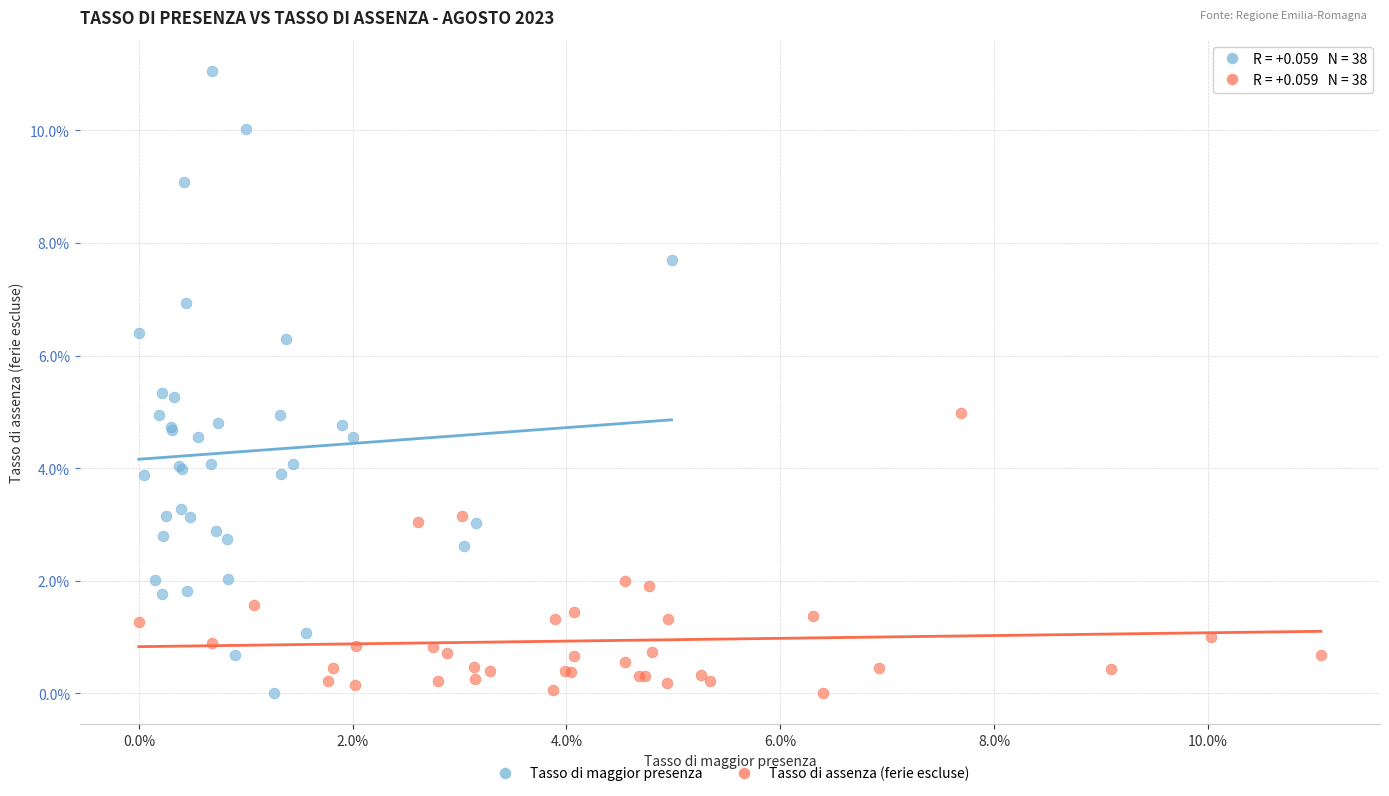

Which series contains the highest Y value?

Tasso di maggior presenza